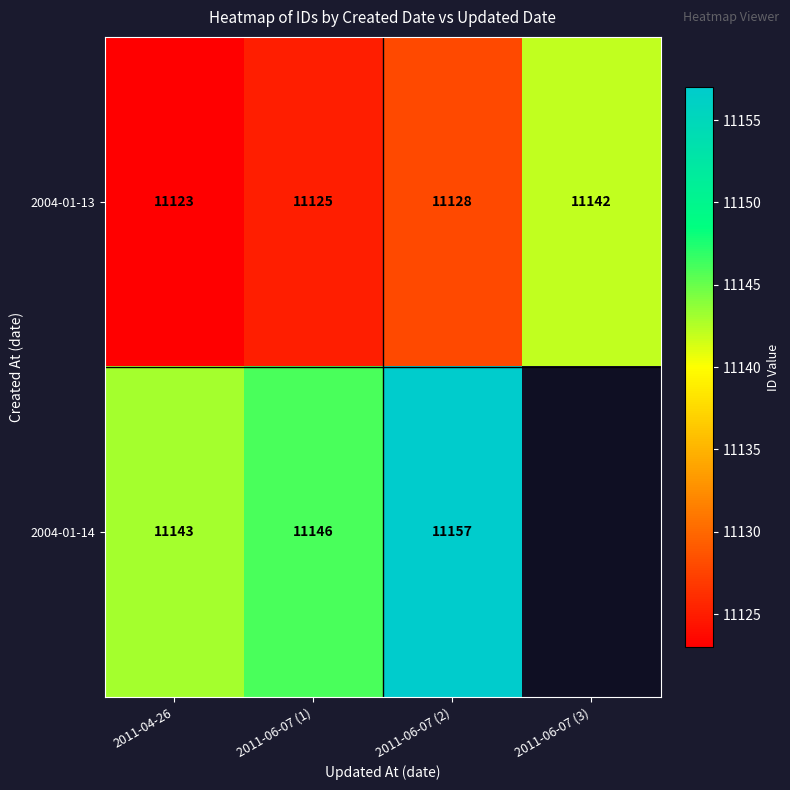

At 2011-06-07 (1), list the series in order from largest to smallest.

2004-01-14, 2004-01-13